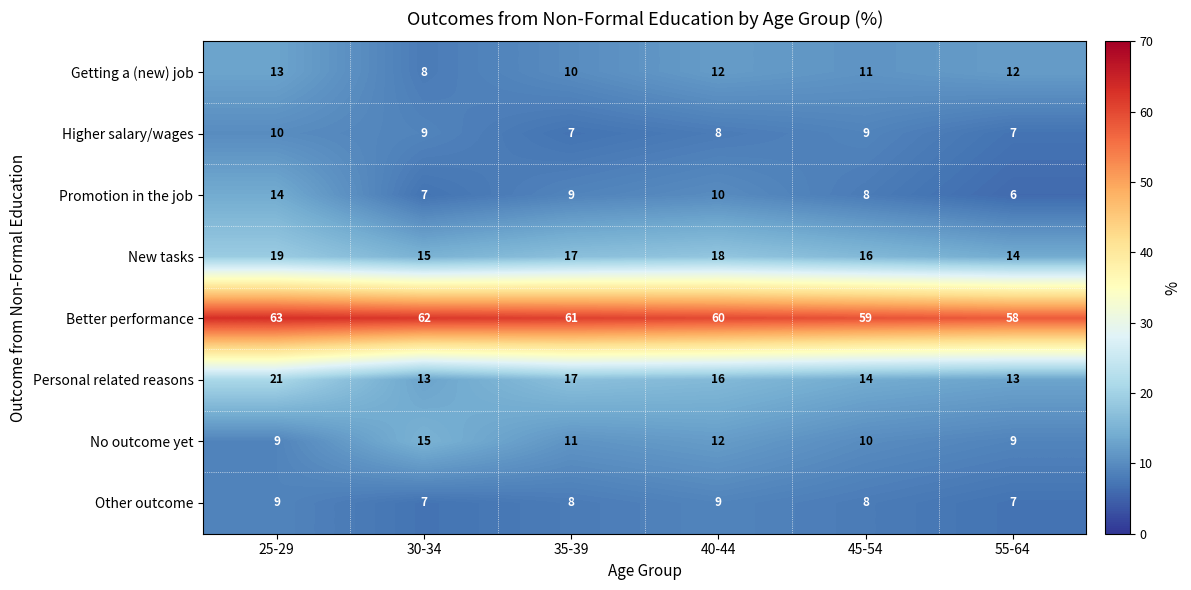

Where does the Other outcome series first go above 8?

25-29